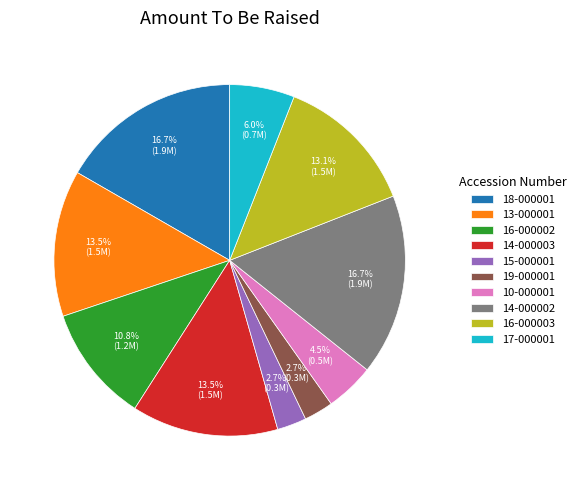

Do 16-000003 and 14-000003 together represent more than half of the pie?

No